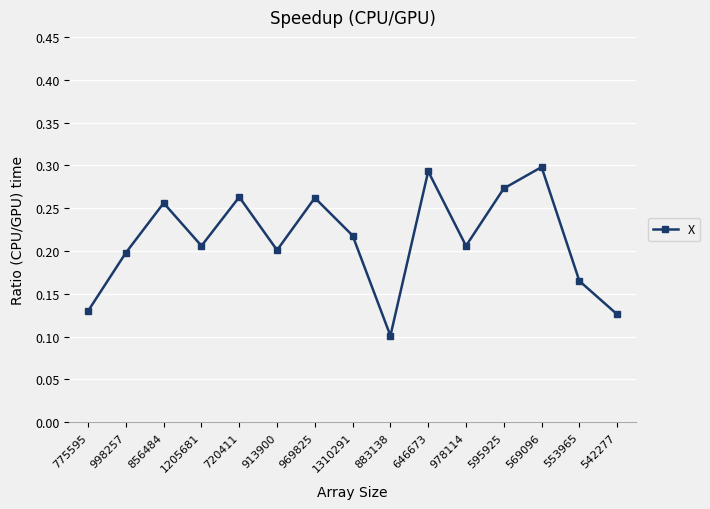

At which category does the chart reach its minimum across all series?

883138